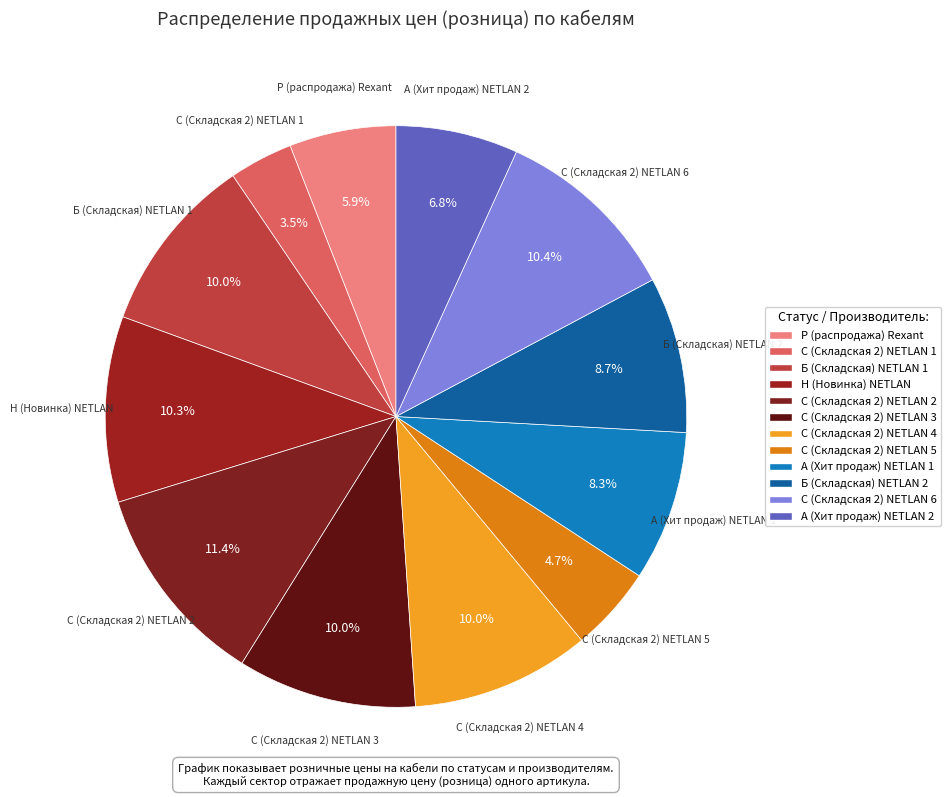

To the nearest percent, what is the difference between the largest and smallest slice percentages?

8%